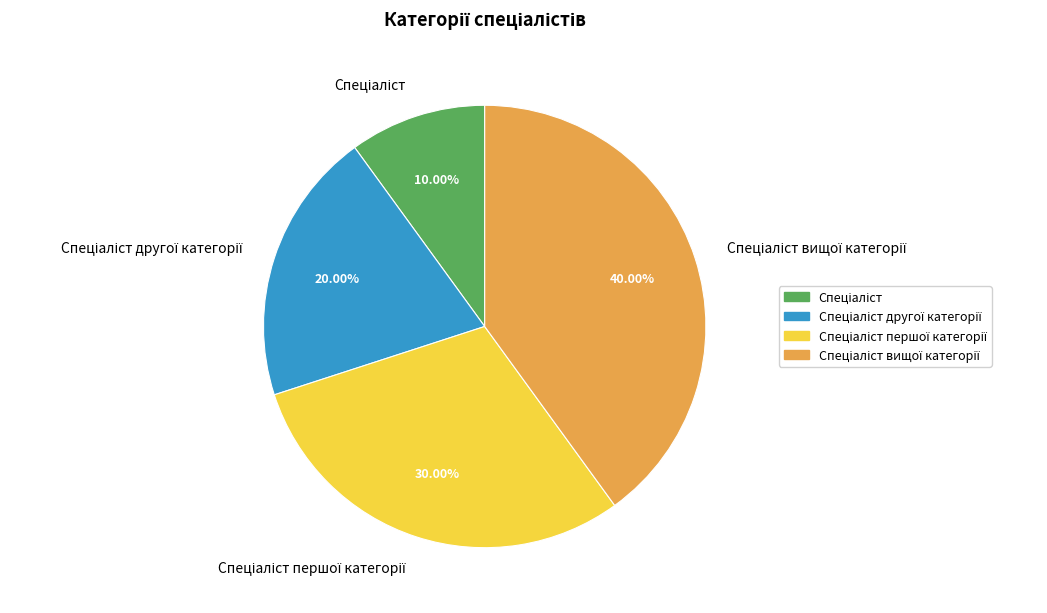

Does any single category account for the majority?

No